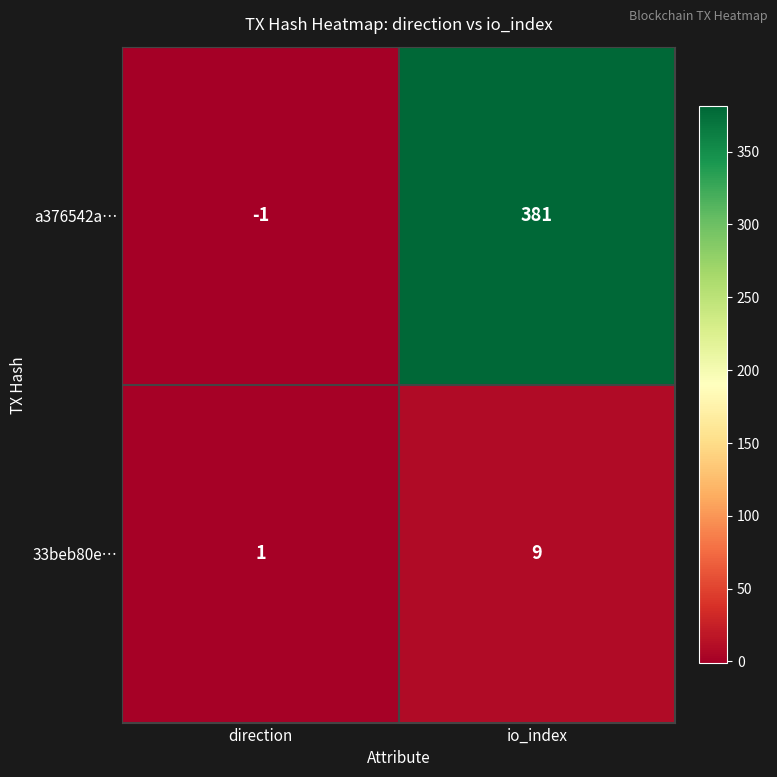

Which series has the largest range (max minus min)?

a376542a…